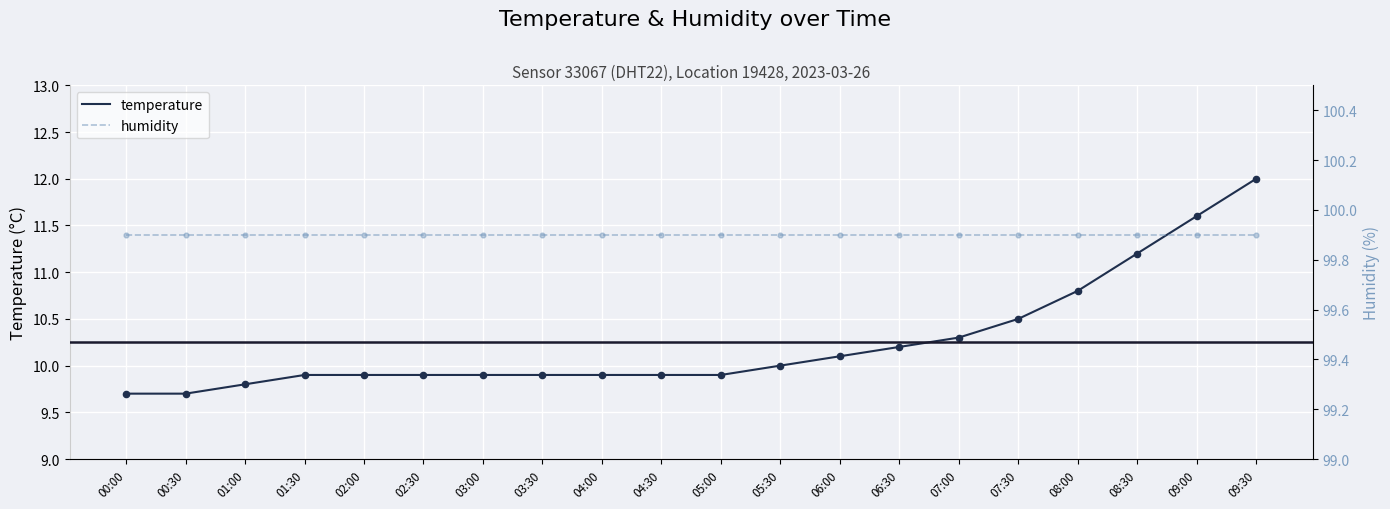

What is the total value across all series at 00:00?

109.6